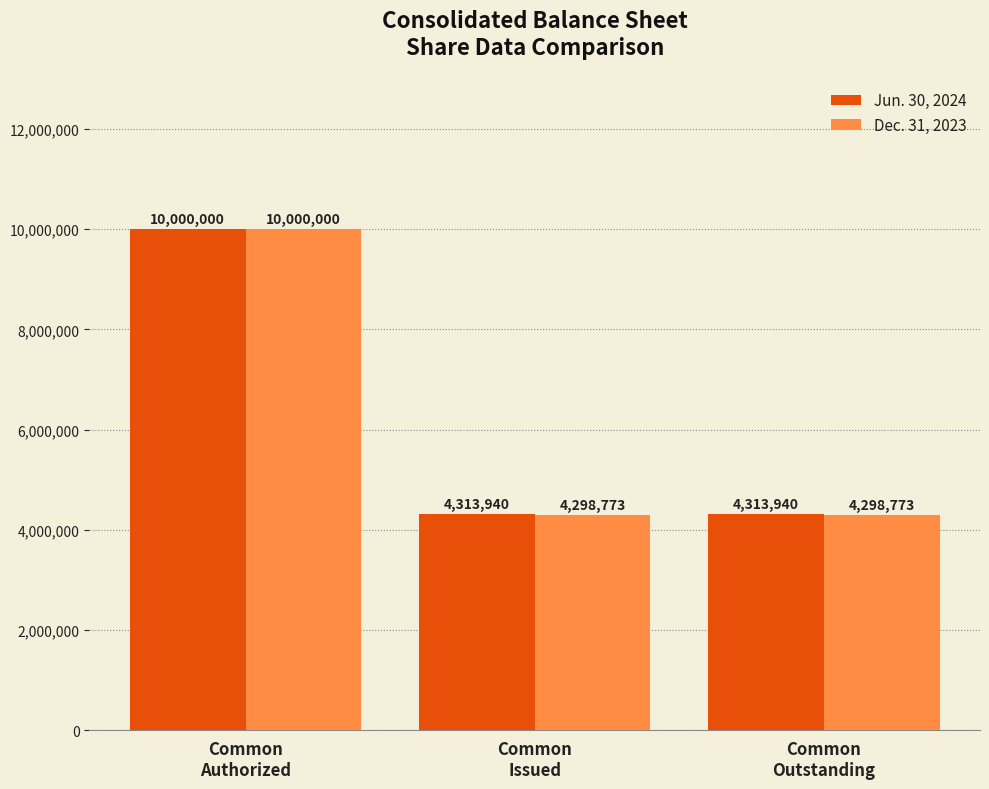

Which series changed the most between Common
Authorized and Common
Issued?

Dec. 31, 2023